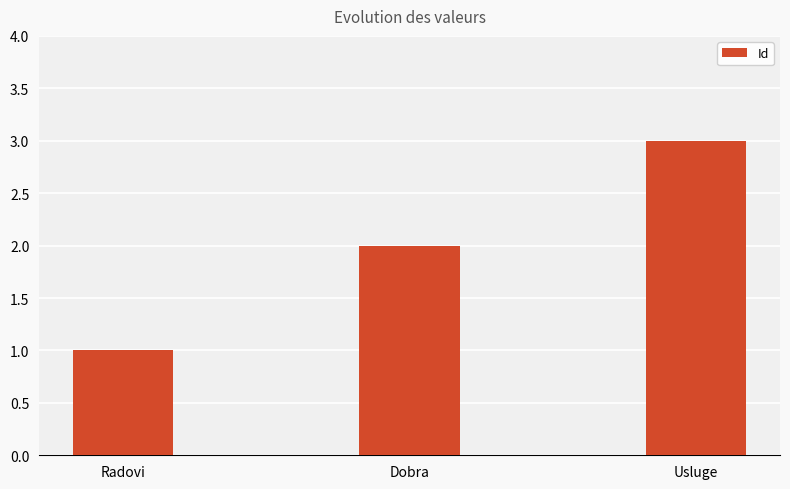

What is the sum of the values at Usluge and Dobra?

5